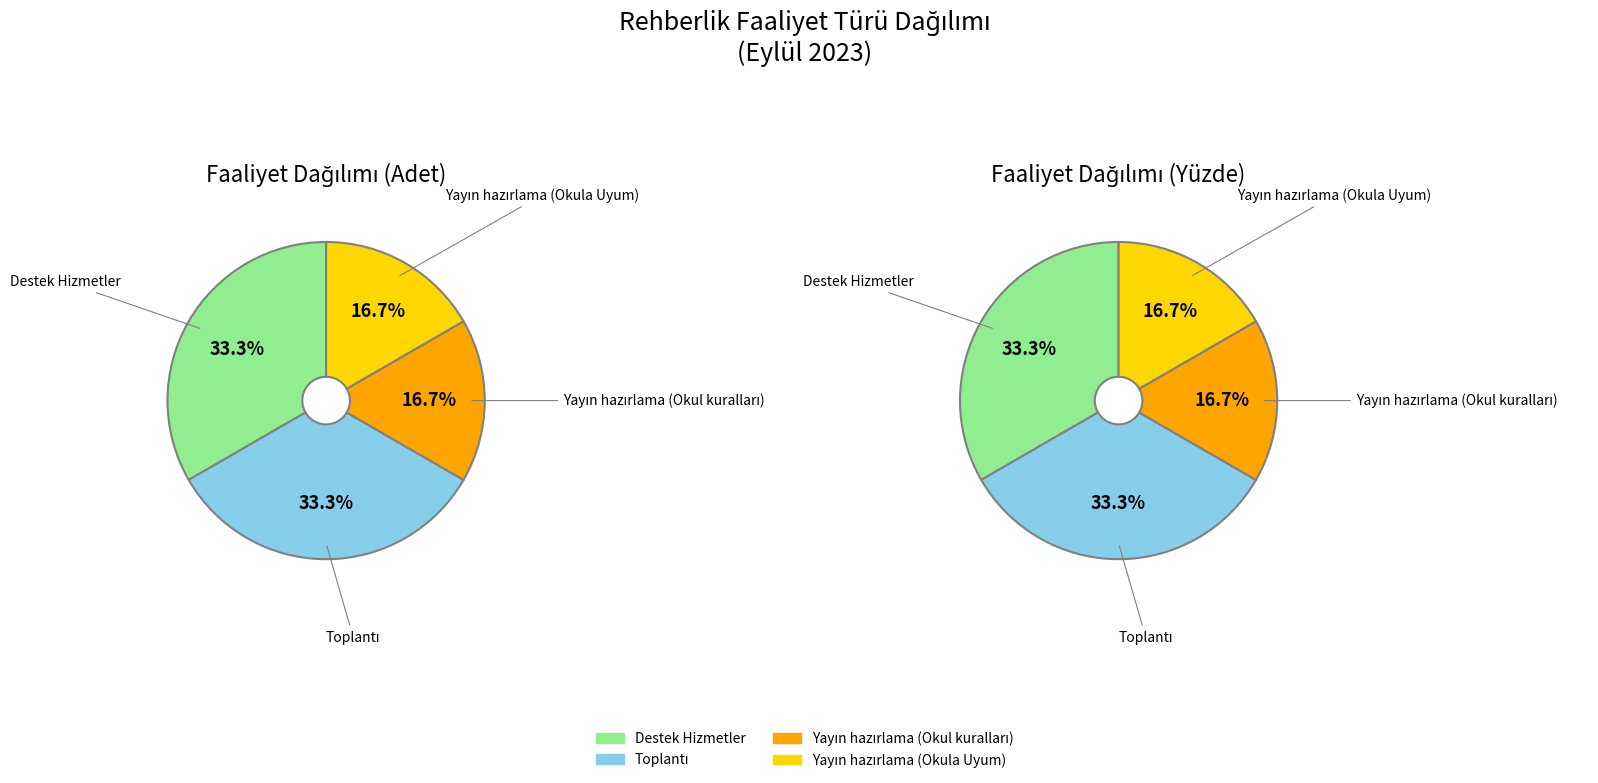

What is the total percentage of Toplantı and Yayın hazırlama (Okula Uyum)?

50.0%